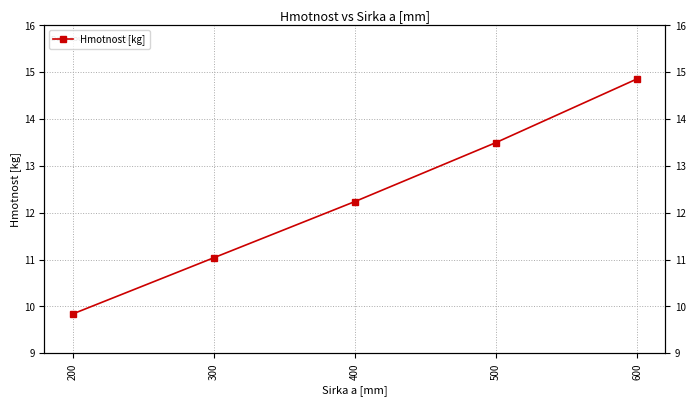

Read the value at 600.

14.9